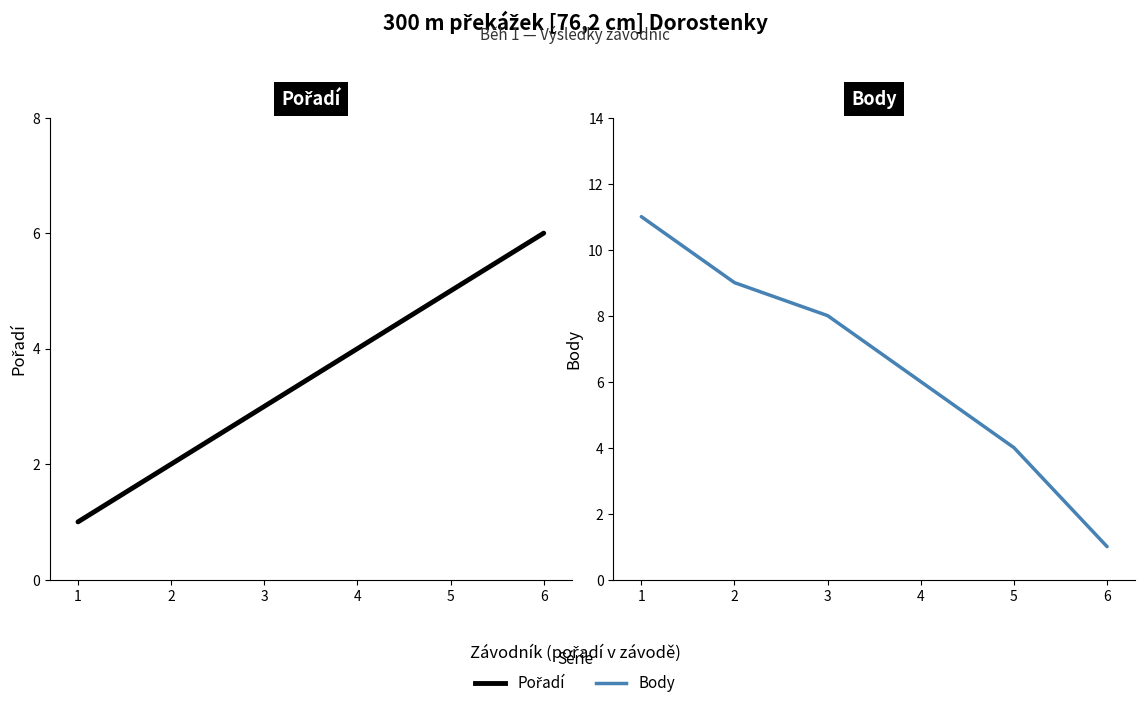

Reading left to right, what are all the values shown in this chart?

Pořadí: 1	2	3	4	5	6
Body: 11	9	8	6	4	1